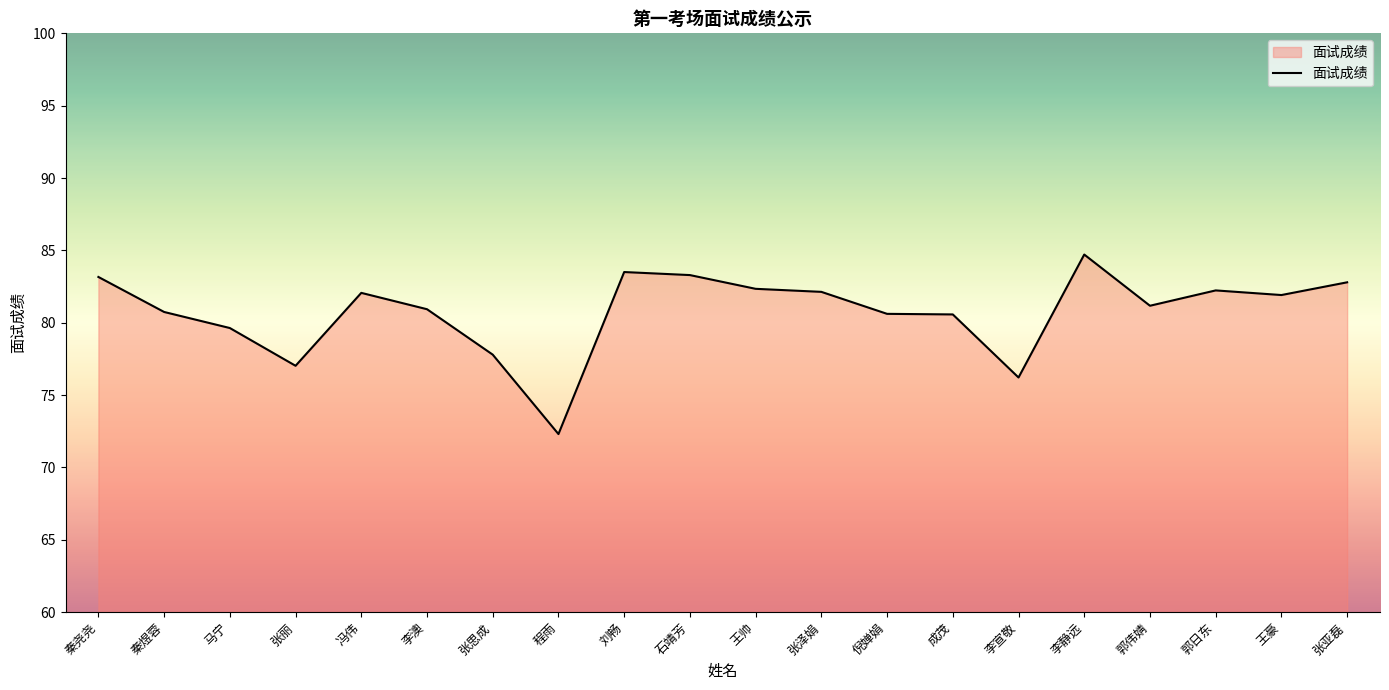

What is the average value?

80.8